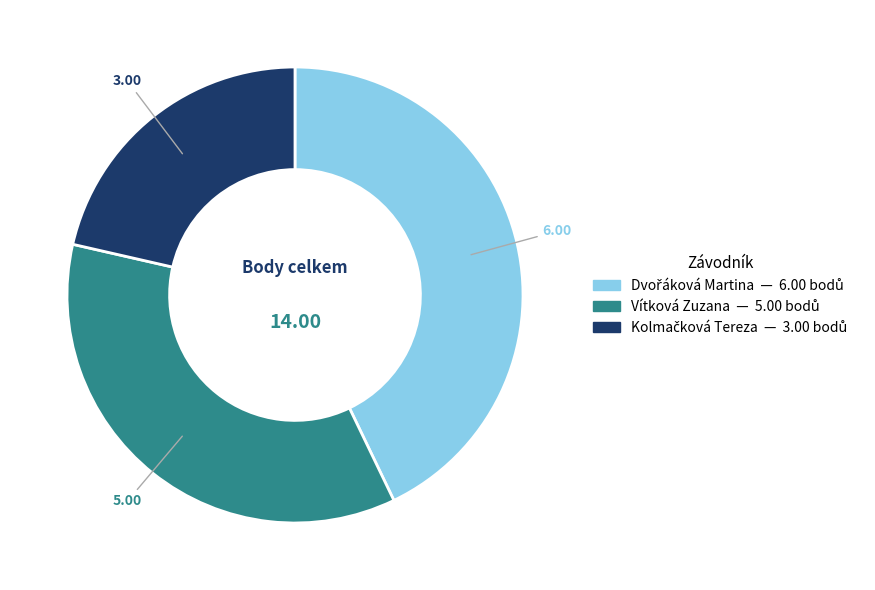

Does Vítková Zuzana represent more than half of the total?

No